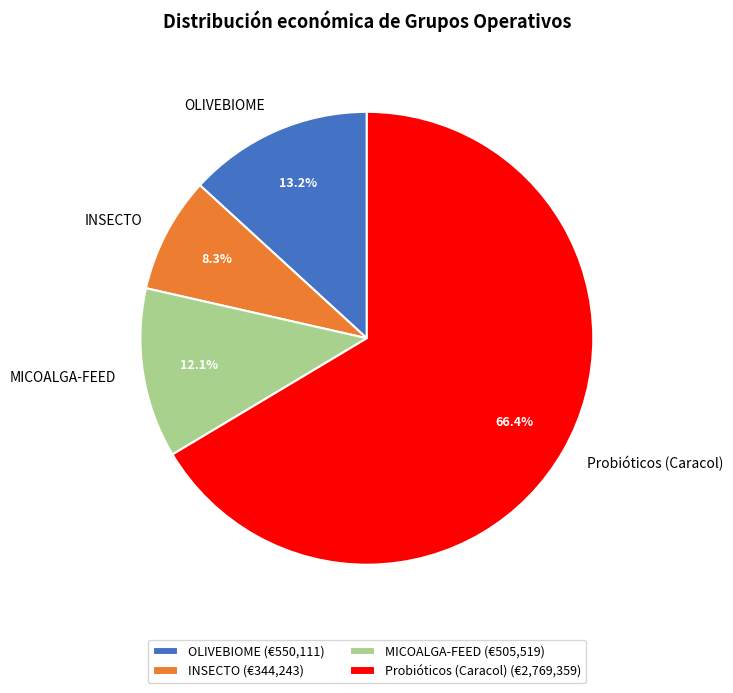

Count the number of slices in the pie.

4